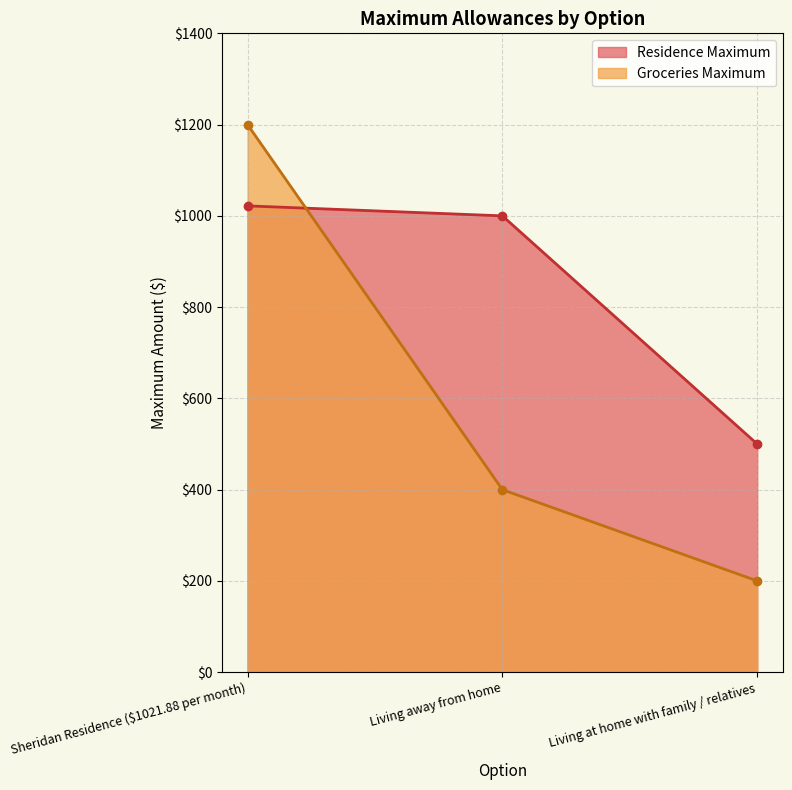

Is it true that Groceries Maximum equals 200.0 at Living at home with family / relatives?

True